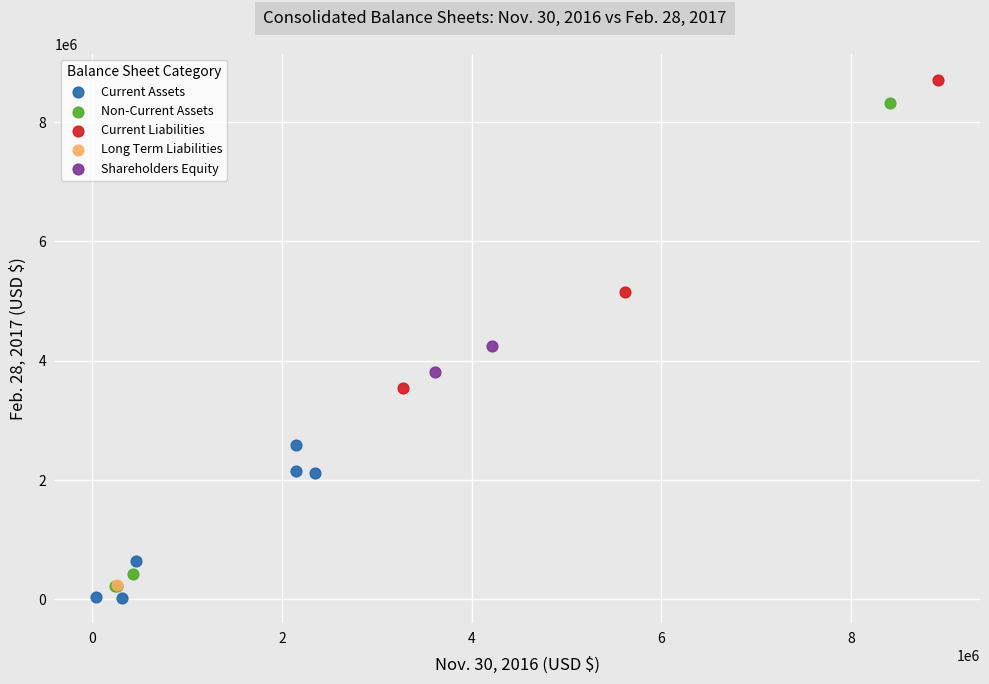

What are all the series names shown in the legend?

Current Assets, Non-Current Assets, Current Liabilities, Long Term Liabilities, Shareholders Equity